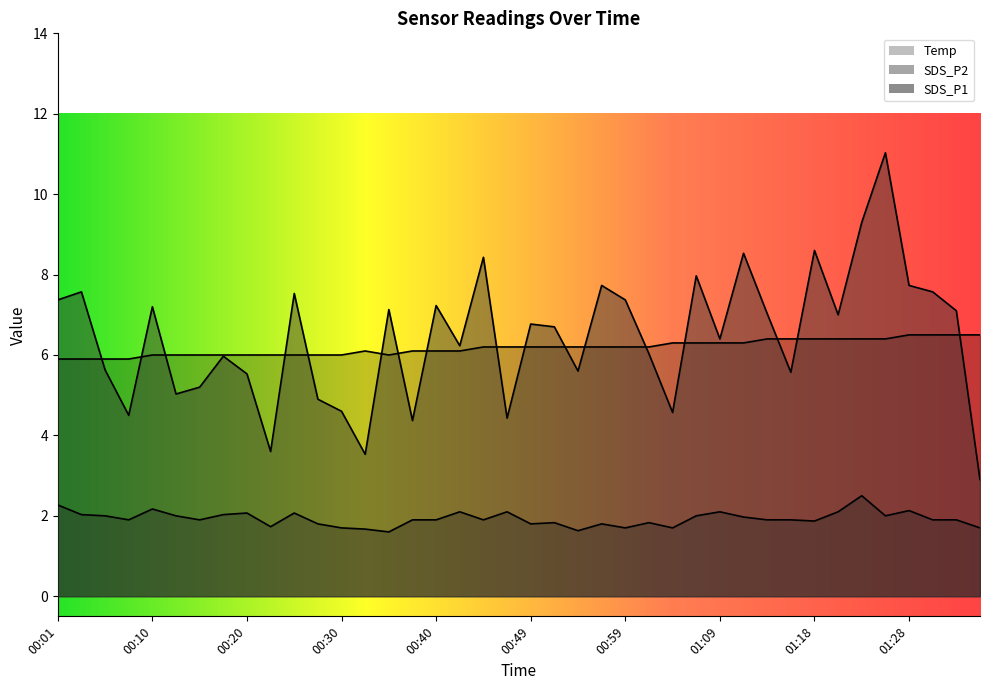

Which series has the largest total across all categories?

SDS_P1